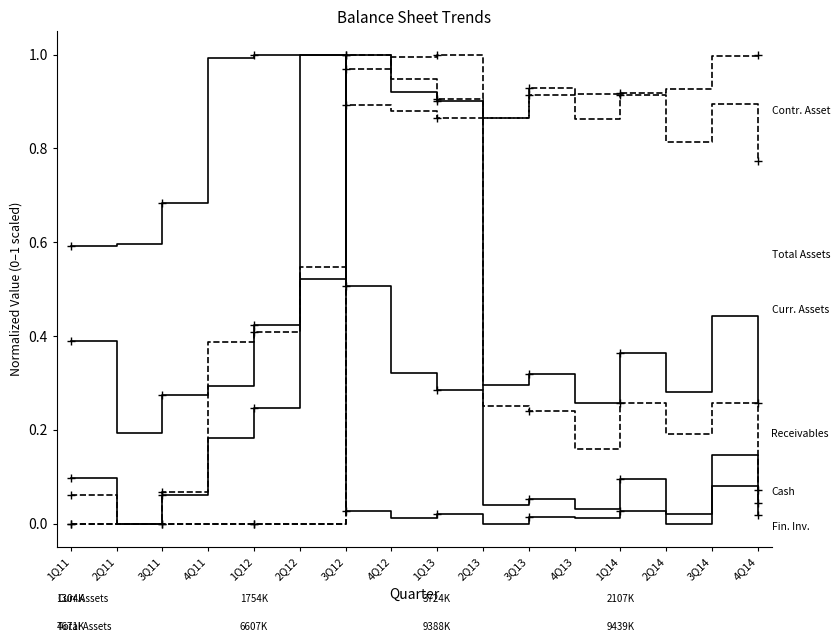

Reading right to left, extract all data points from this chart.

Cash and cash equivalent: 0.0	0.1	0.0	0.1	0.0	0.1	0.0	0.3	0.3	0.5	1.0	0.4	0.3	0.3	0.2	0.4
Financial Investments: 0.0	0.3	0.2	0.3	0.2	0.2	0.2	1.0	1.0	1.0	0.0	0.0	0.0	0.0	0.0	0.0
Receivables: 0.1	0.1	0.0	0.0	0.0	0.0	0.0	0.0	0.0	0.0	1.0	1.0	1.0	0.7	0.6	0.6
Contractual Asset: 1.0	1.0	0.9	0.9	0.9	0.9	0.9	0.9	0.9	0.9	0.0	0.0	0.0	0.0	0.0	0.0
Total Current Assets: 0.3	0.4	0.3	0.4	0.3	0.3	0.3	0.9	0.9	1.0	0.5	0.2	0.2	0.1	0.0	0.1
Total Assets: 0.8	0.9	0.8	0.9	0.9	0.9	0.9	0.9	0.9	1.0	0.5	0.4	0.4	0.1	0.0	0.1